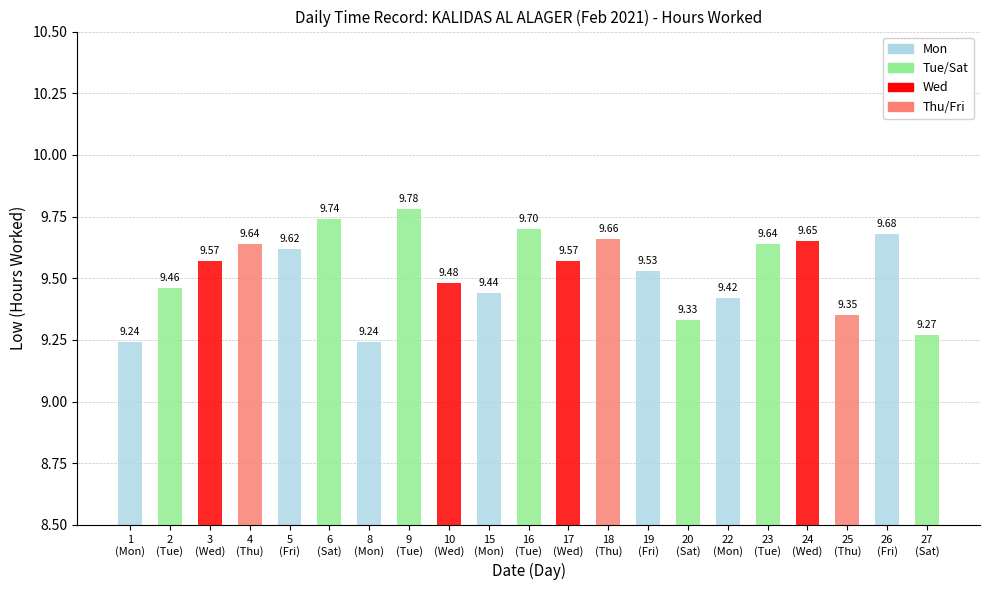

What is the label of the 4th bar from the right?

24
(Wed)